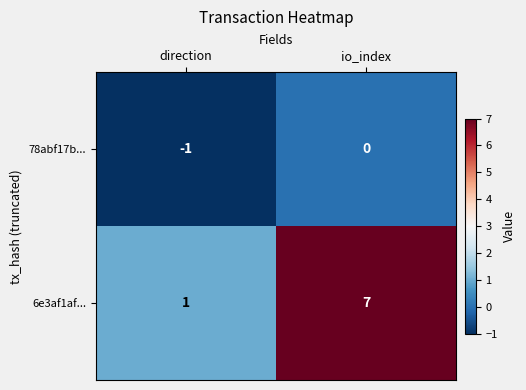

Reading left to right, what are all the values shown in this chart?

78abf17b...: direction=-1	io_index=0
6e3af1af...: direction=1	io_index=7